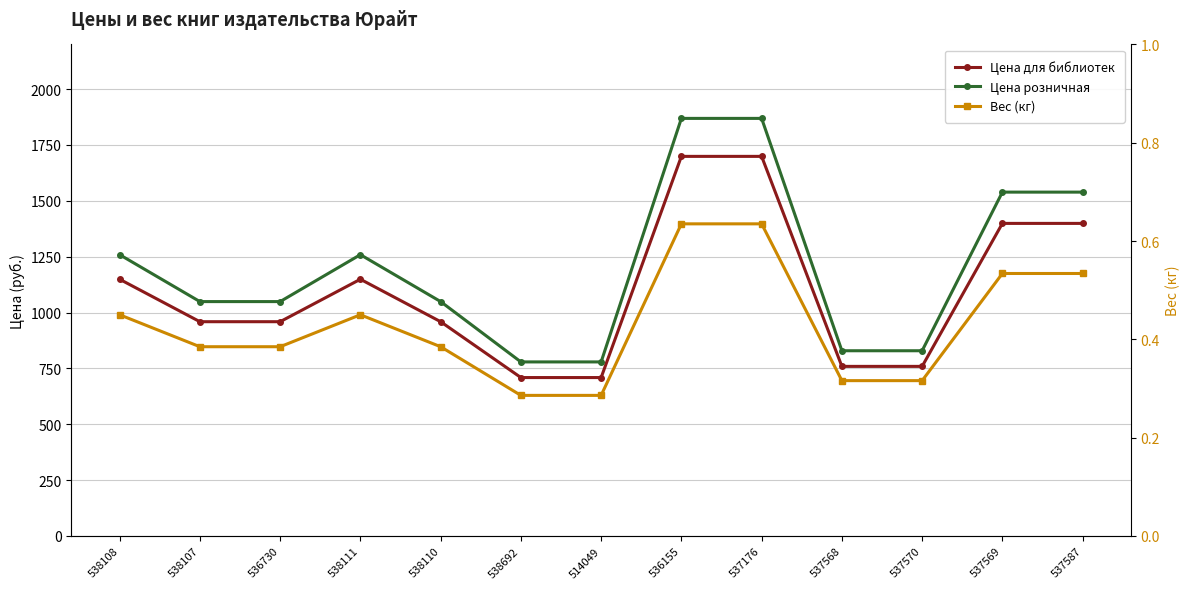

Reading left to right, extract all data points from this chart.

Цена для библиотек: 1149.0	959.0	959.0	1149.0	959.0	709.0	709.0	1699.0	1699.0	759.0	759.0	1399.0	1399.0
Цена розничная: 1259.0	1049.0	1049.0	1259.0	1049.0	779.0	779.0	1869.0	1869.0	829.0	829.0	1539.0	1539.0
Вес (кг): 0.5	0.4	0.4	0.5	0.4	0.3	0.3	0.6	0.6	0.3	0.3	0.5	0.5